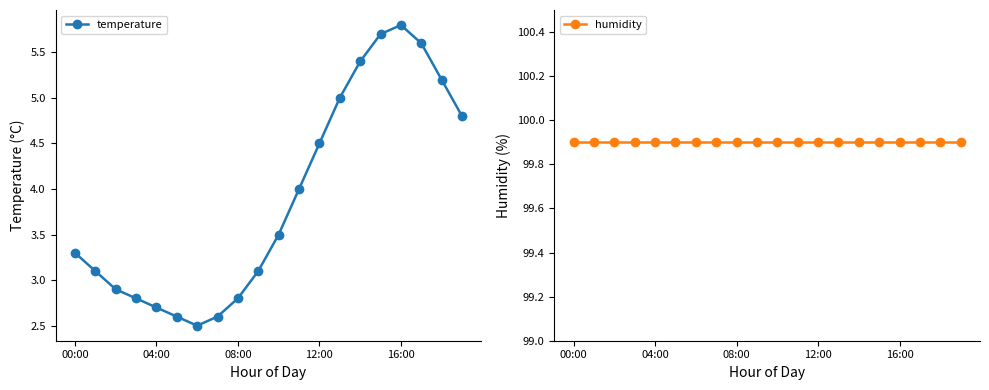

True or false: temperature has more than 0 points higher than both neighbors.

True